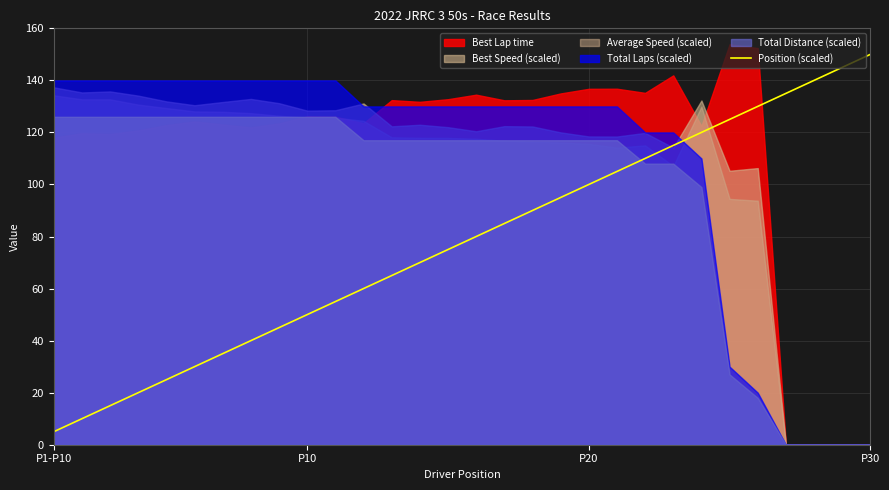

What is the minimum value for Position (scaled)?

5